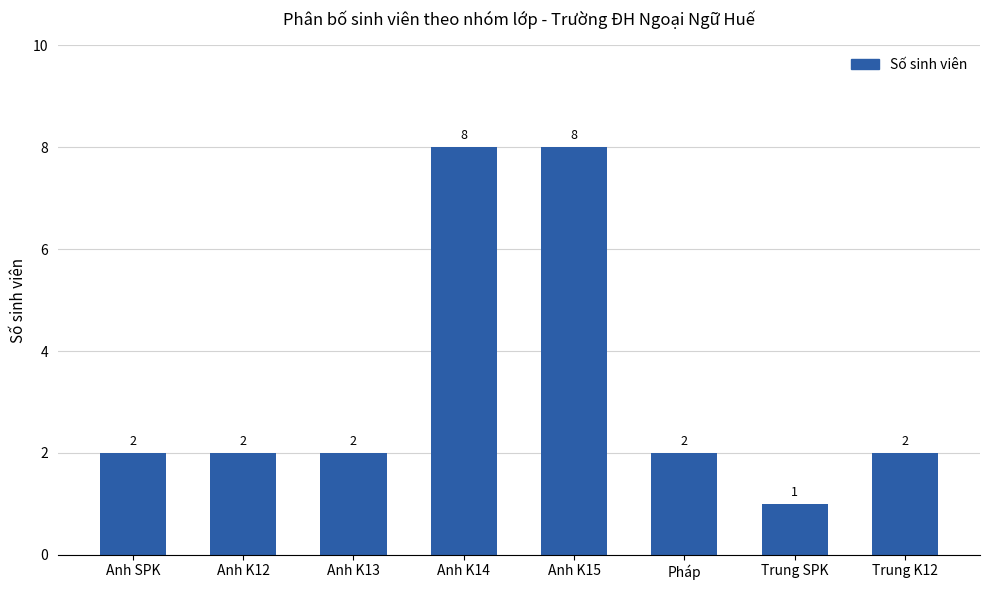

What is the label of the 4th bar from the left?

Anh K14